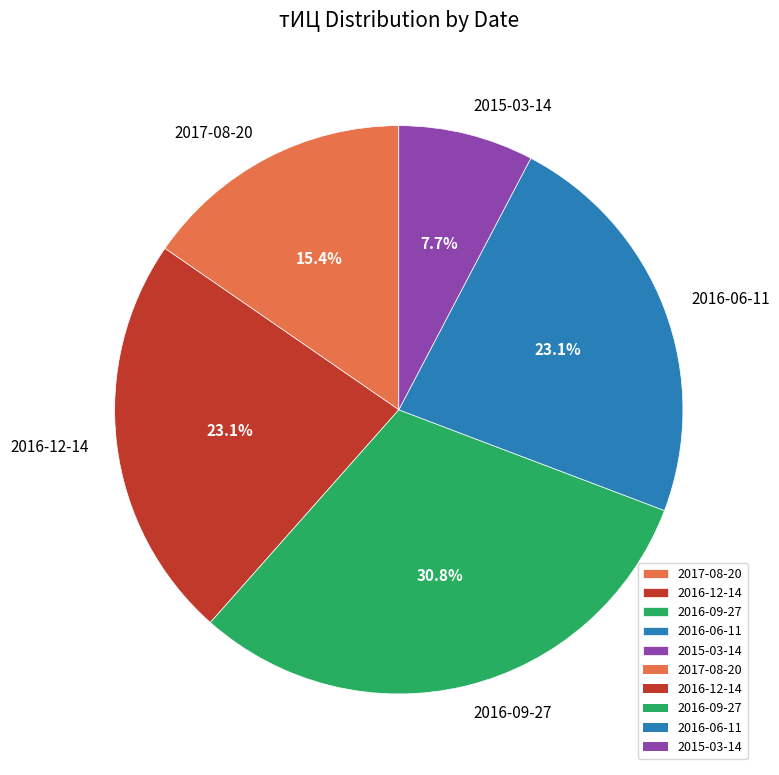

The 2015-03-14 slice represents 8% of the pie. True or false?

True